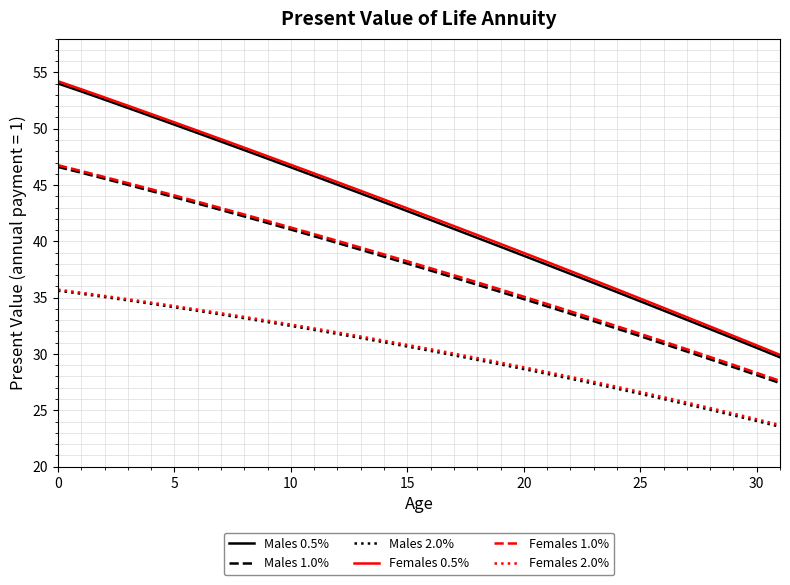

At how many categories does at least one series exceed 27?

32